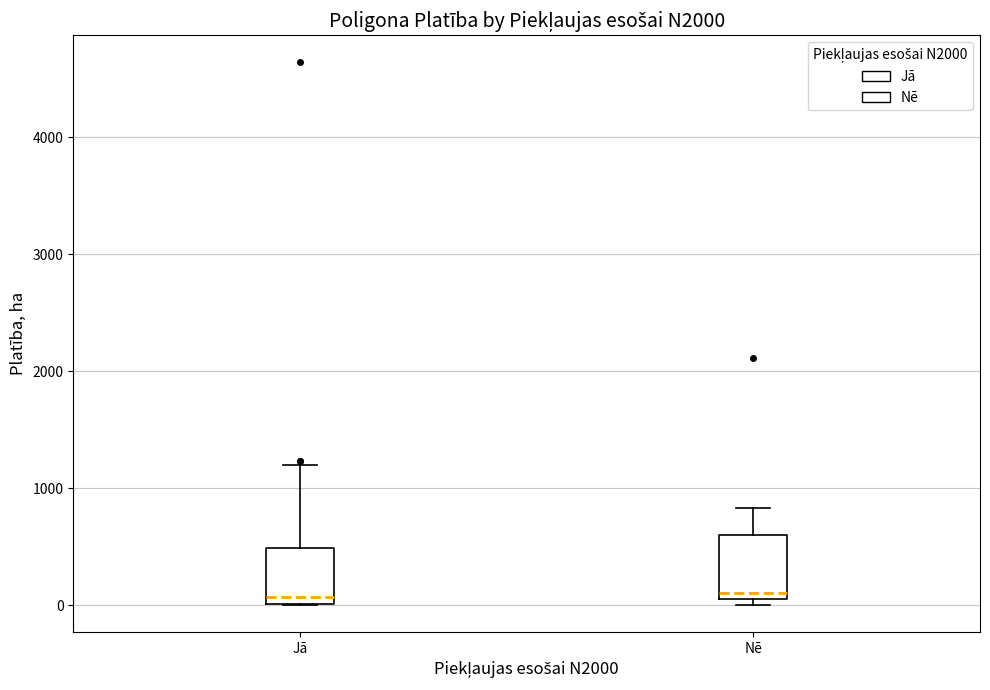

Reading left to right, read every box against the y-axis: the position of its median line, the range the box covers, and the ends of its whiskers. The values are not printed on the chart, so give them approximately, as read against the axis.

Jā: median 100, box 0 to 500, whiskers 0 to 1200
Nē: median 100 (just above the box's lower edge), box 100 to 600, whiskers 0 to 800